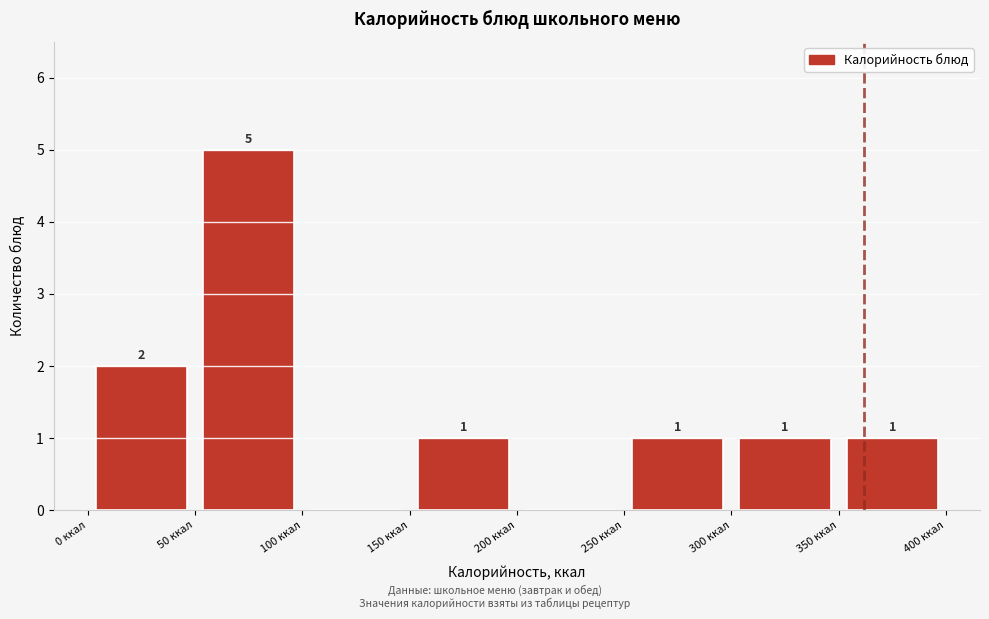

Over which range of the x-axis is the bar tallest?

50 to 100